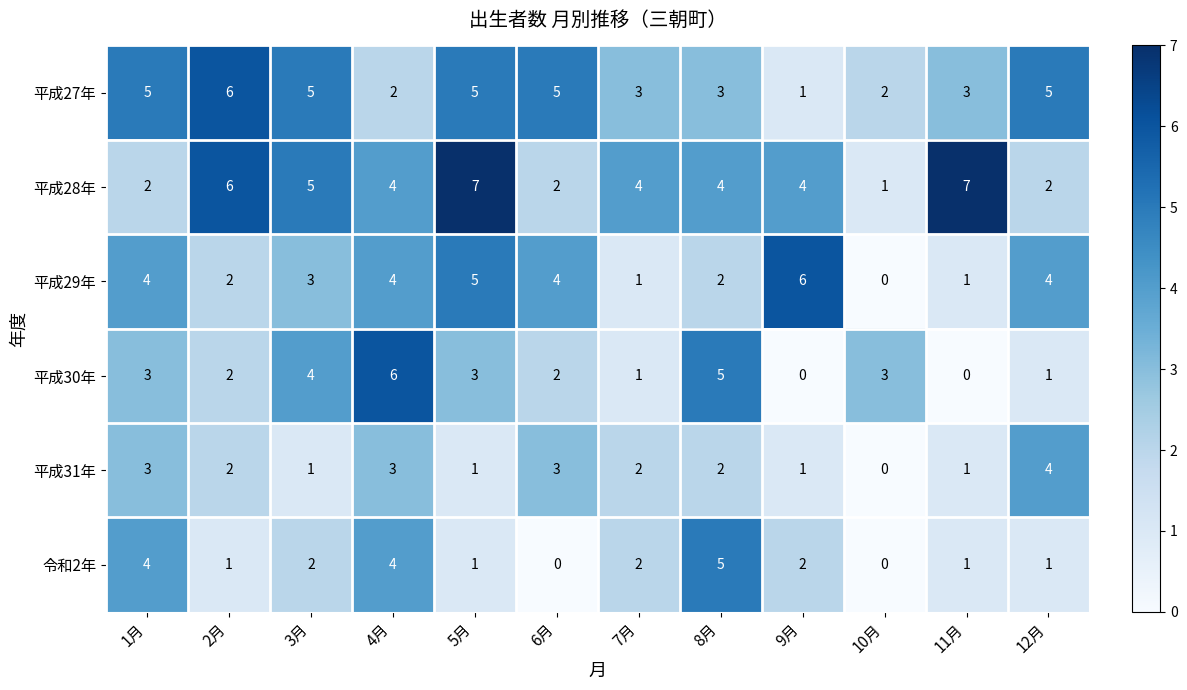

At which category is the sum across all series the highest?

4月